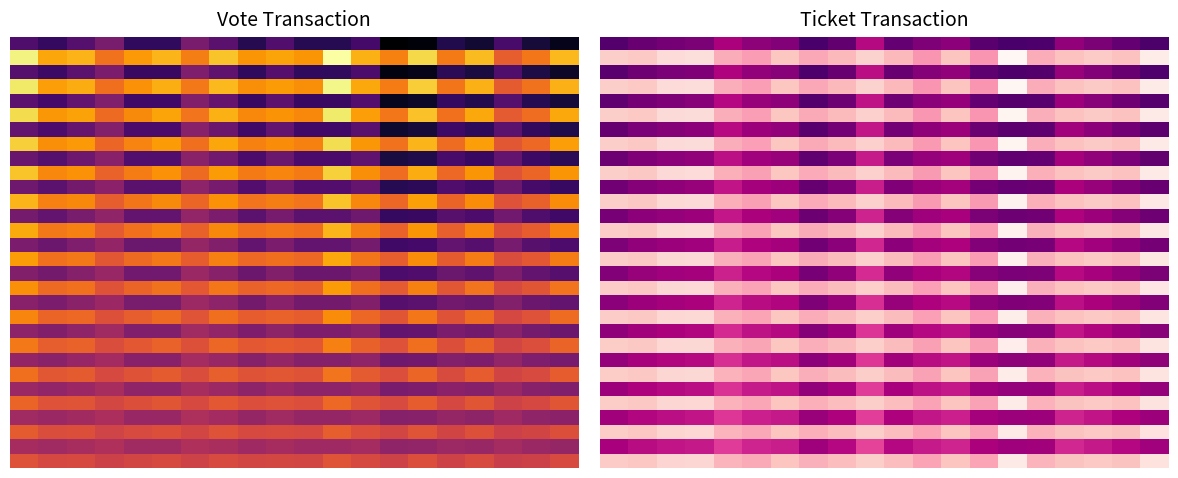

At which category is the sum across all series the highest?

13